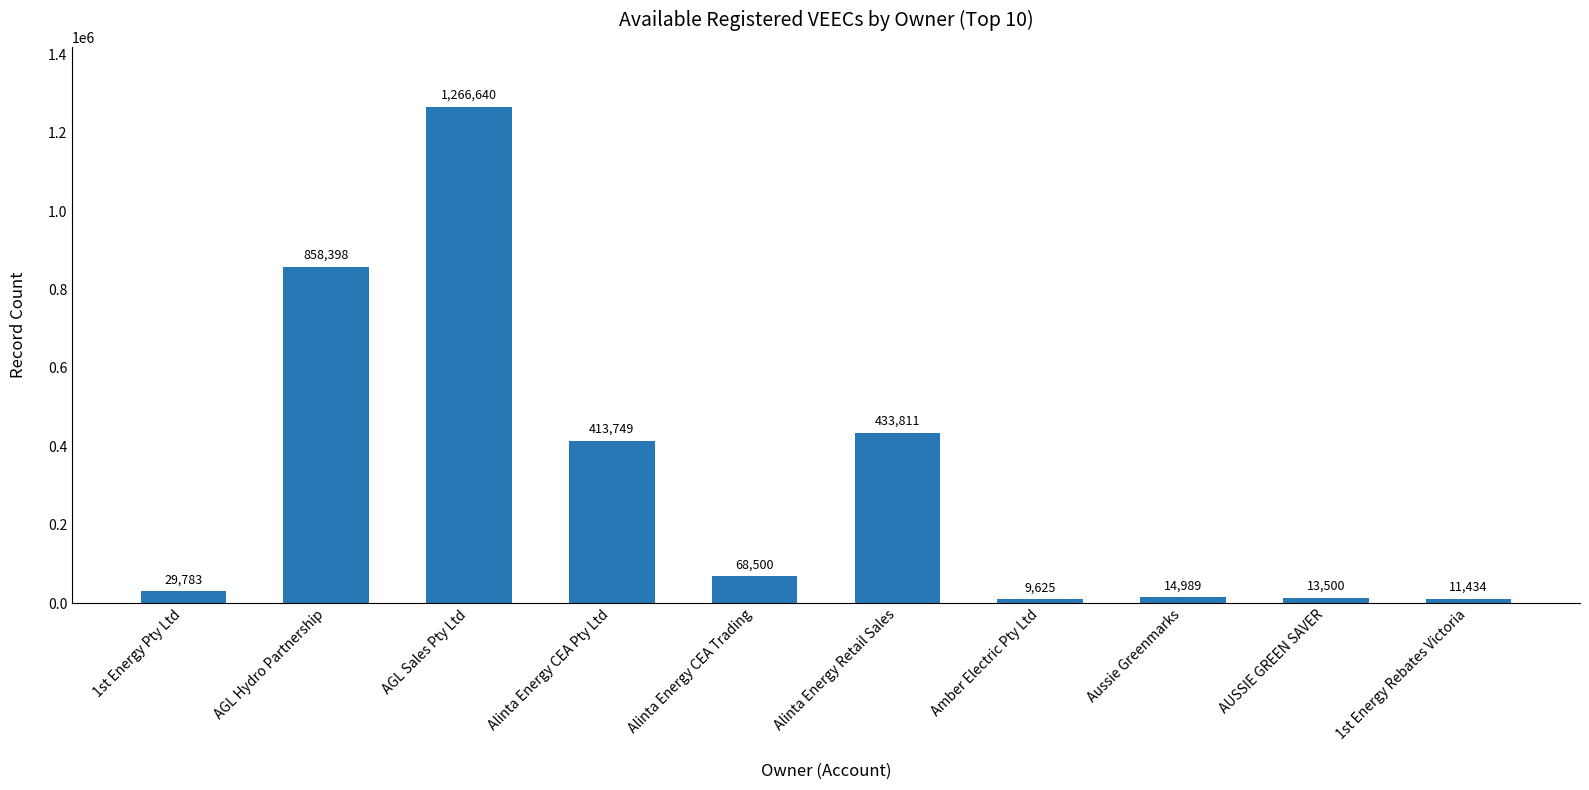

Reading right to left, transcribe all the data shown in this chart.

11434	13500	14989	9625	433811	68500	413749	1266640	858398	29783